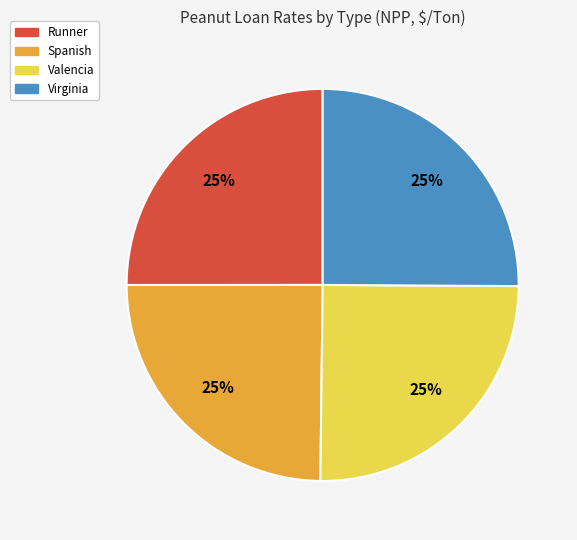

To the nearest percent, what is the combined percentage of Valencia and Runner?

50%